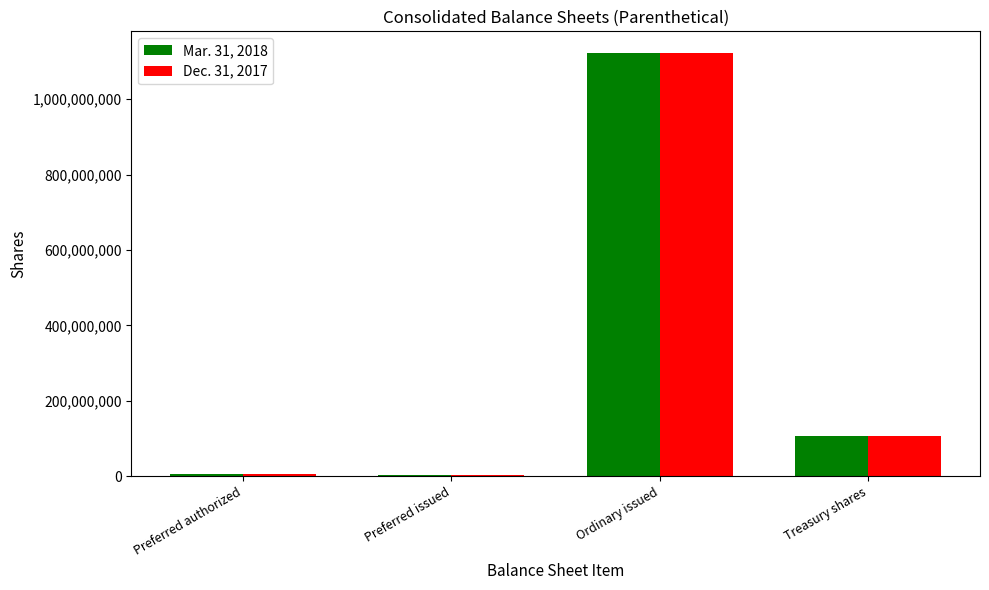

True or false: Dec. 31, 2017 has a value of 5000000 at Preferred authorized.

True